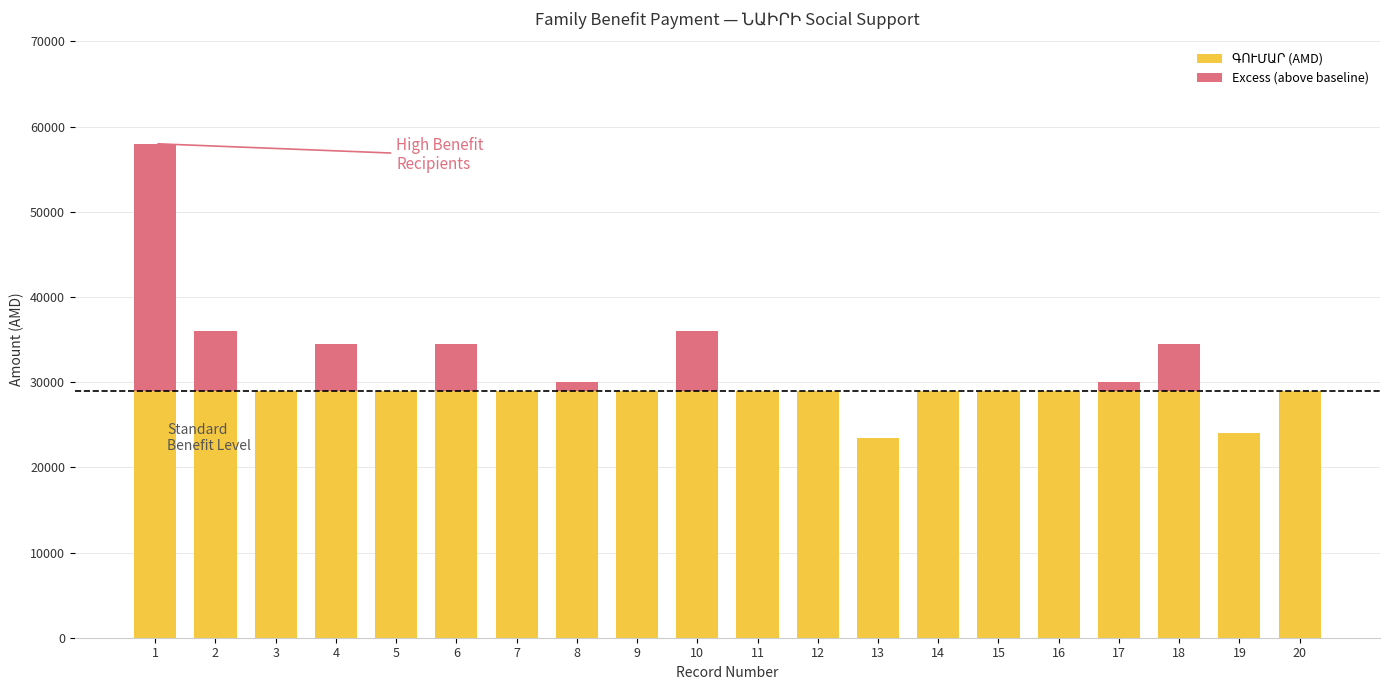

Count the number of categories in the chart.

20